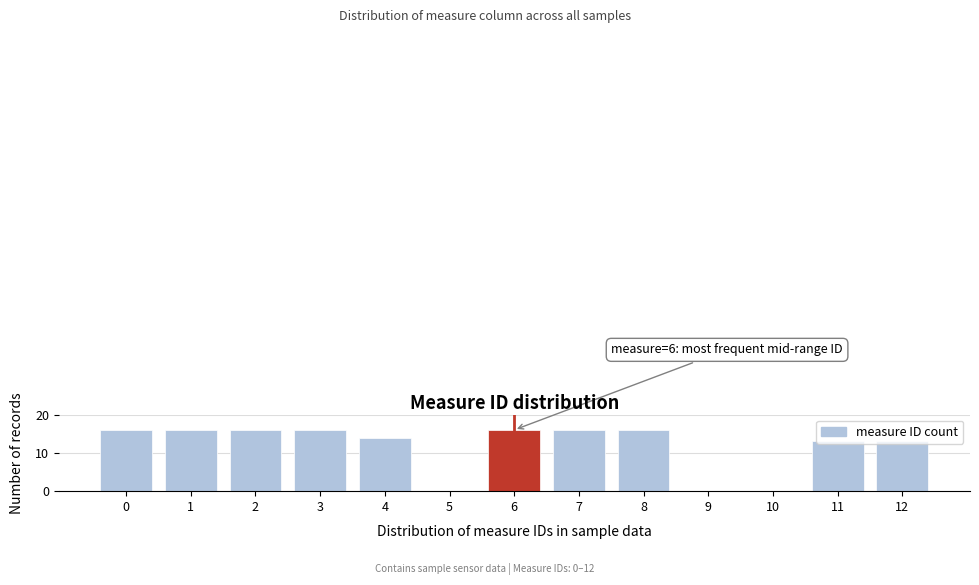

Which has a higher value, 11 or 6?

6